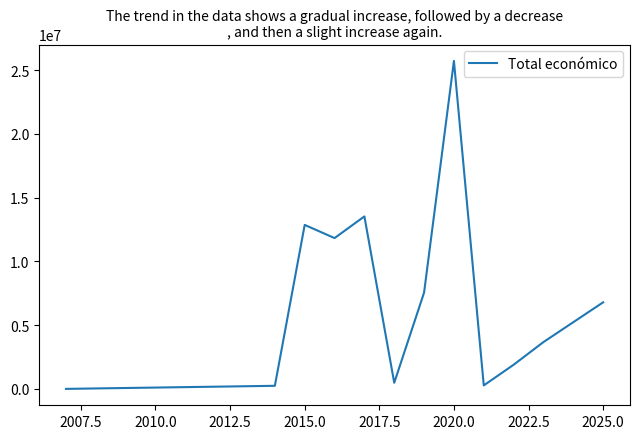

What is the difference between the maximum and minimum values?

25723806